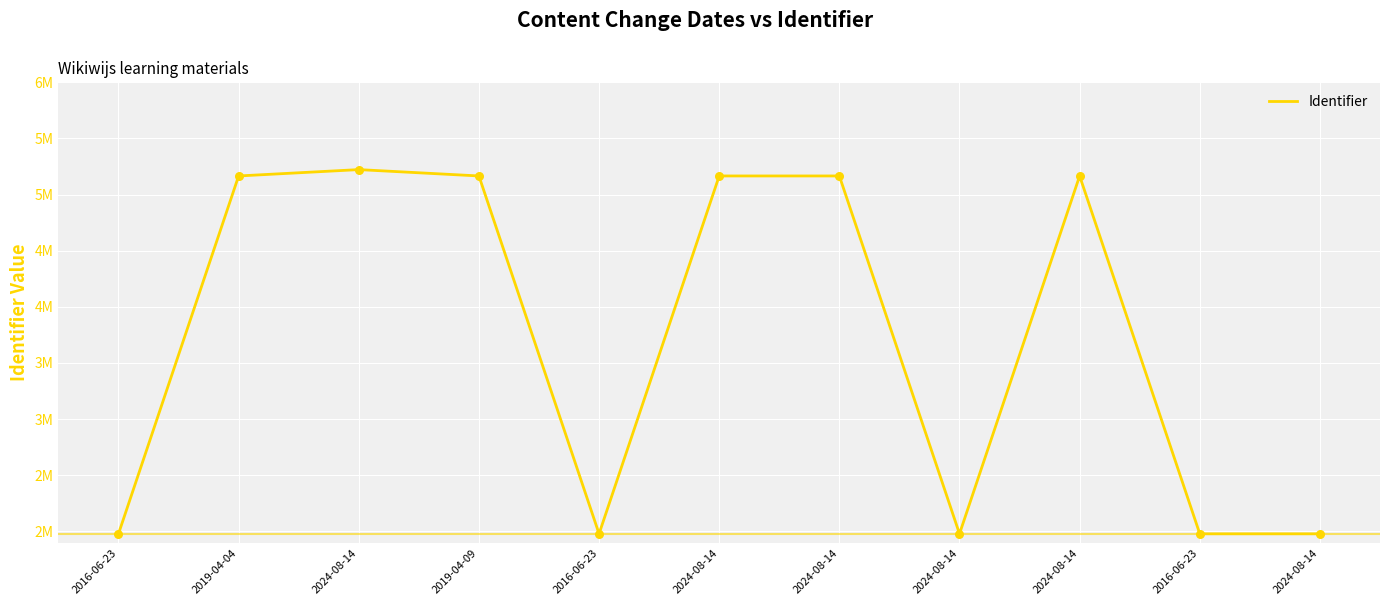

Which has a higher value, 2016-06-23 or 2016-06-23?

2016-06-23